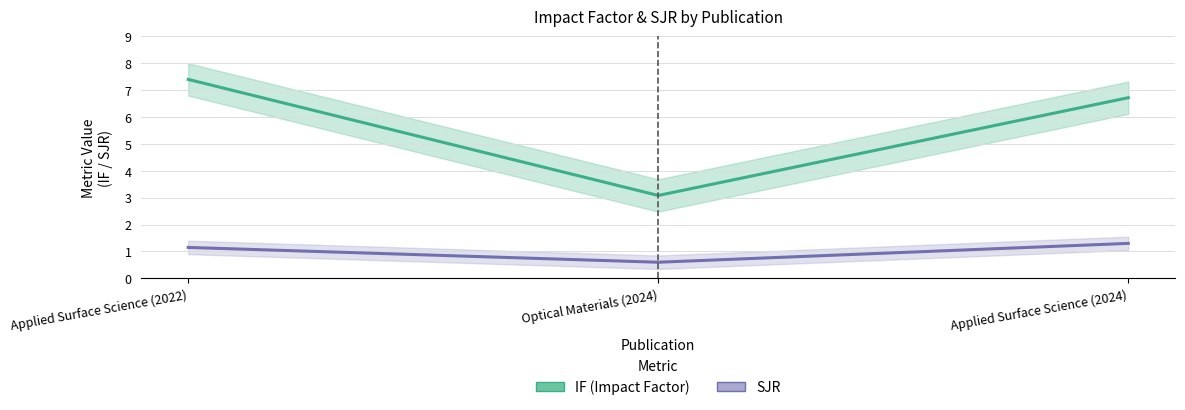

True or false: SJR has a value of 0.6 at Optical Materials (2024).

True